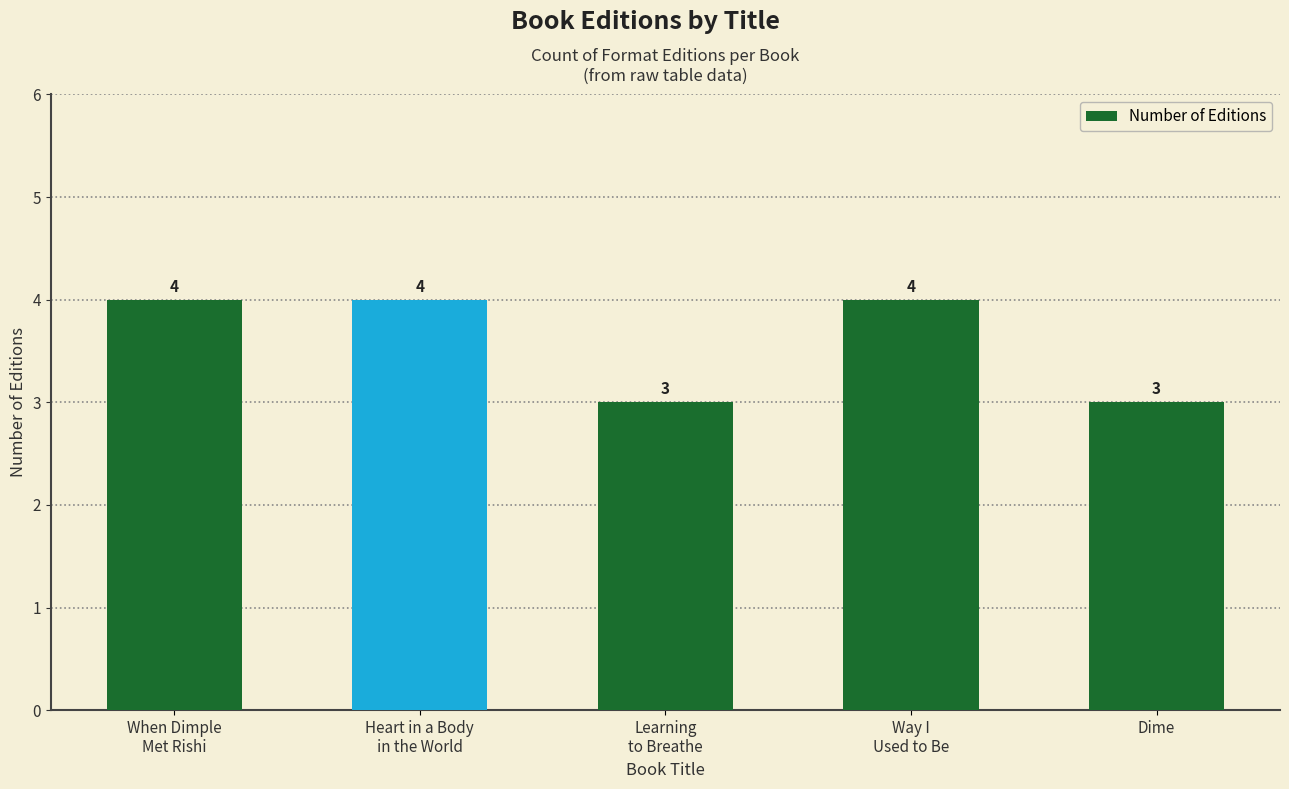

How many values are between 3 and 4?

5